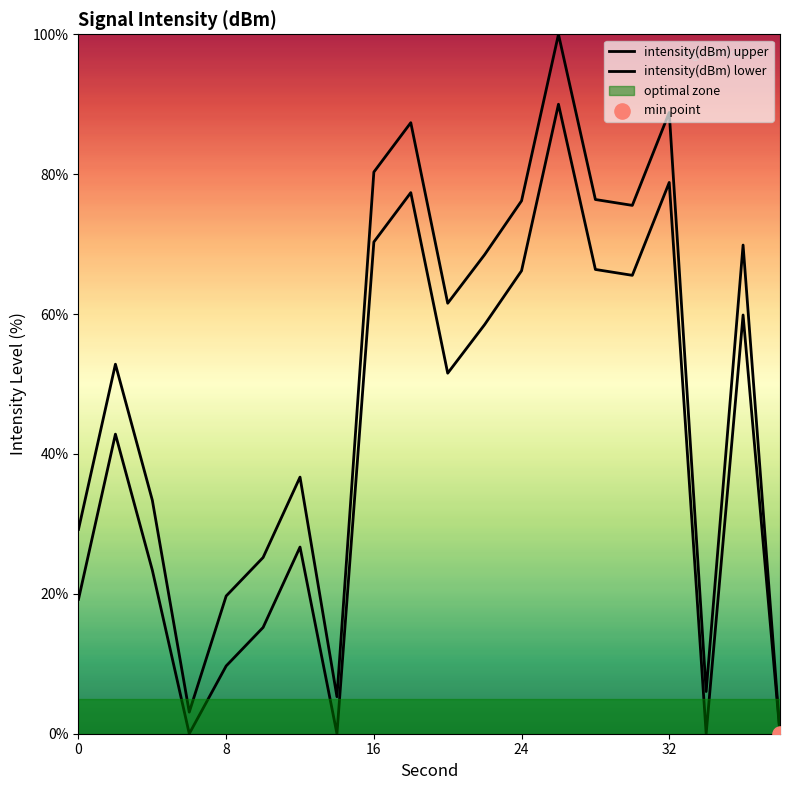

What is the change in value from 0 to 36?

+40.7